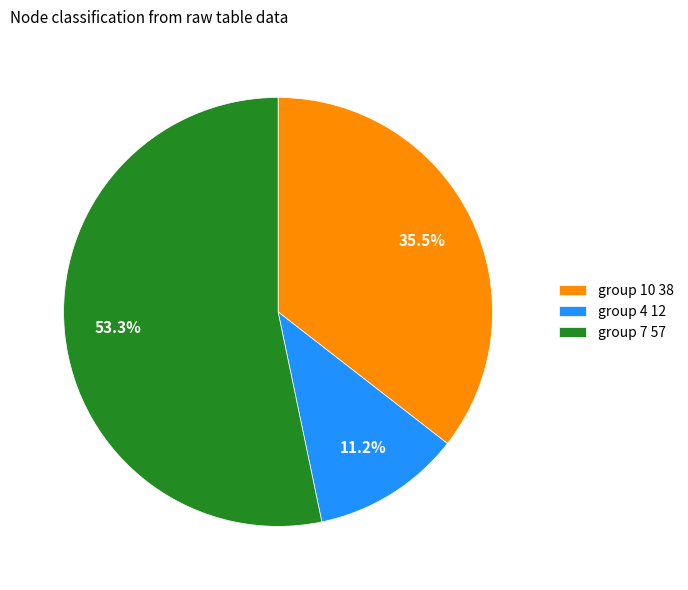

How many slices are in this pie chart?

3